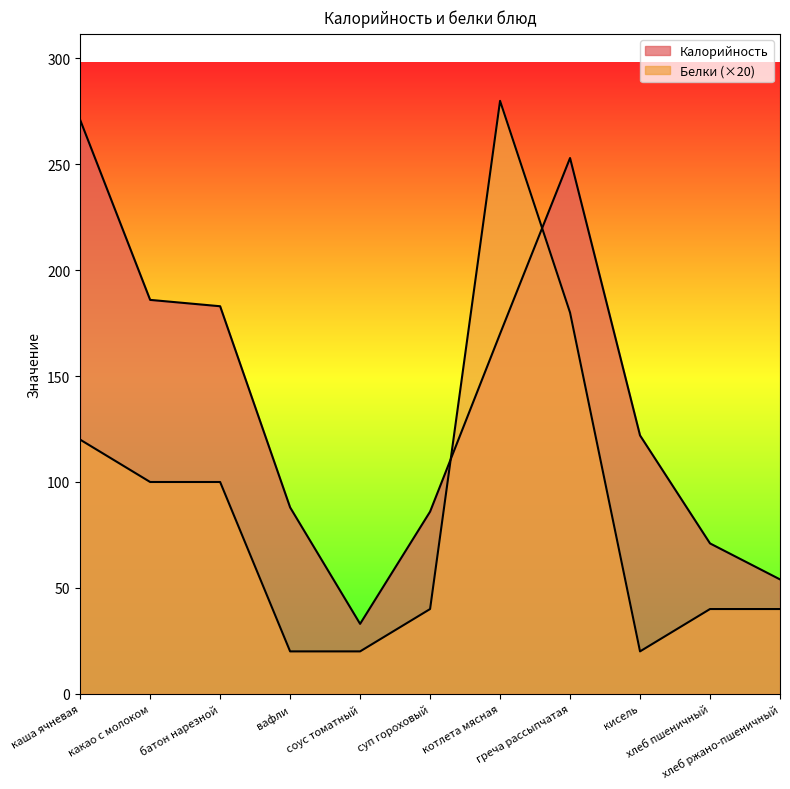

Which series has the largest total across all categories?

Калорийность